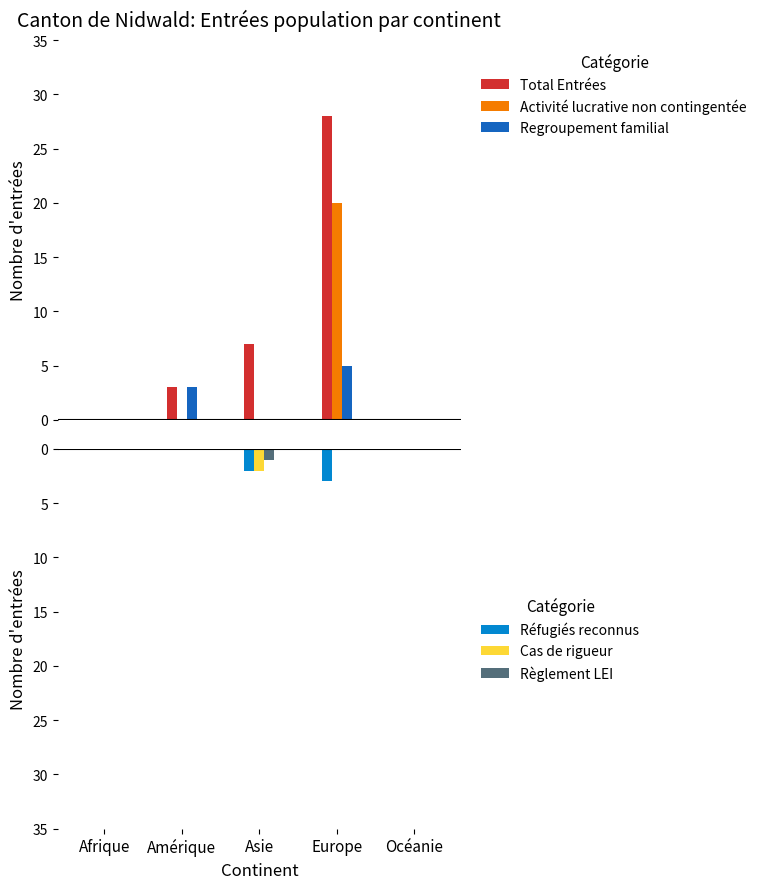

Is the value of Cas de rigueur at Asie greater than the value of Regroupement familial at Océanie?

No